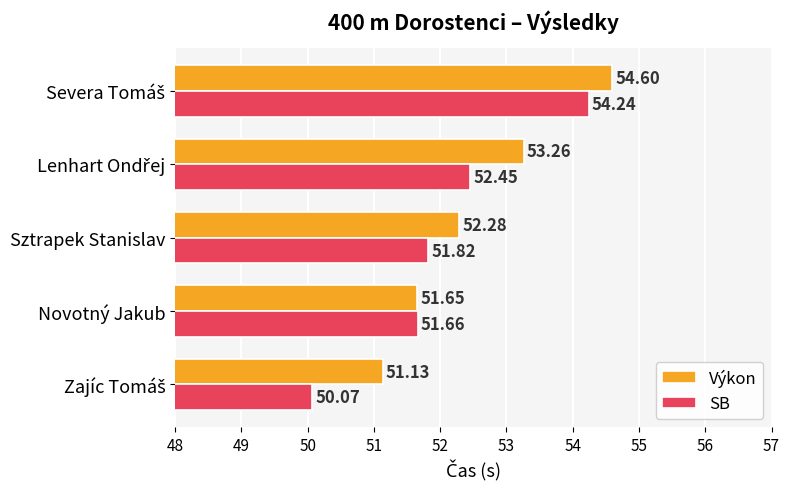

Which series has the largest total across all categories?

Výkon